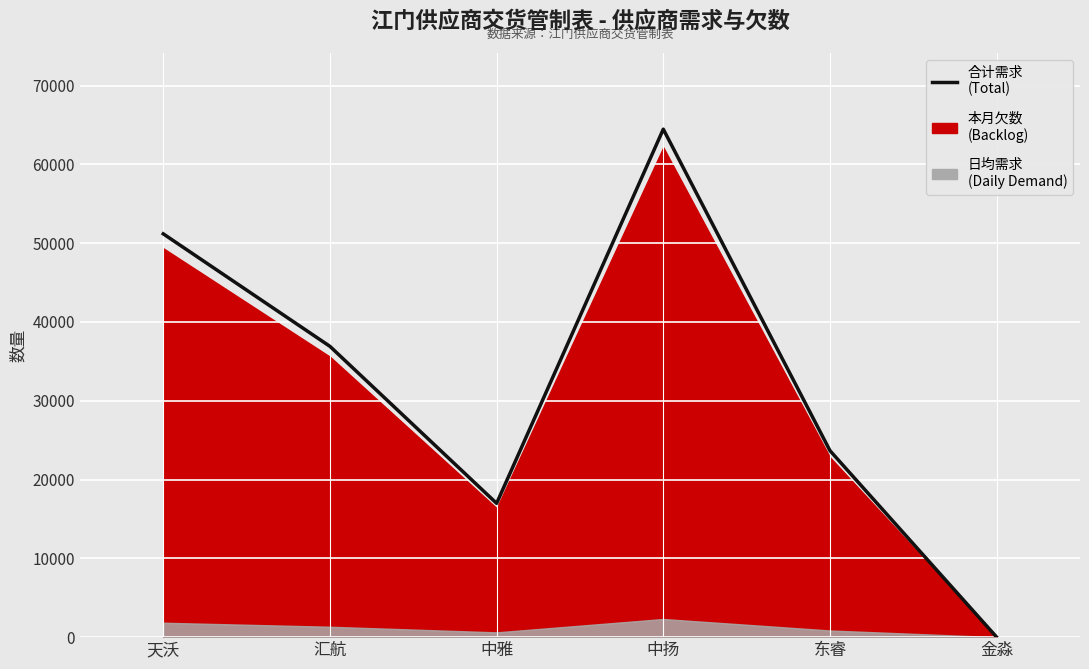

How many lines are shown in the chart?

1